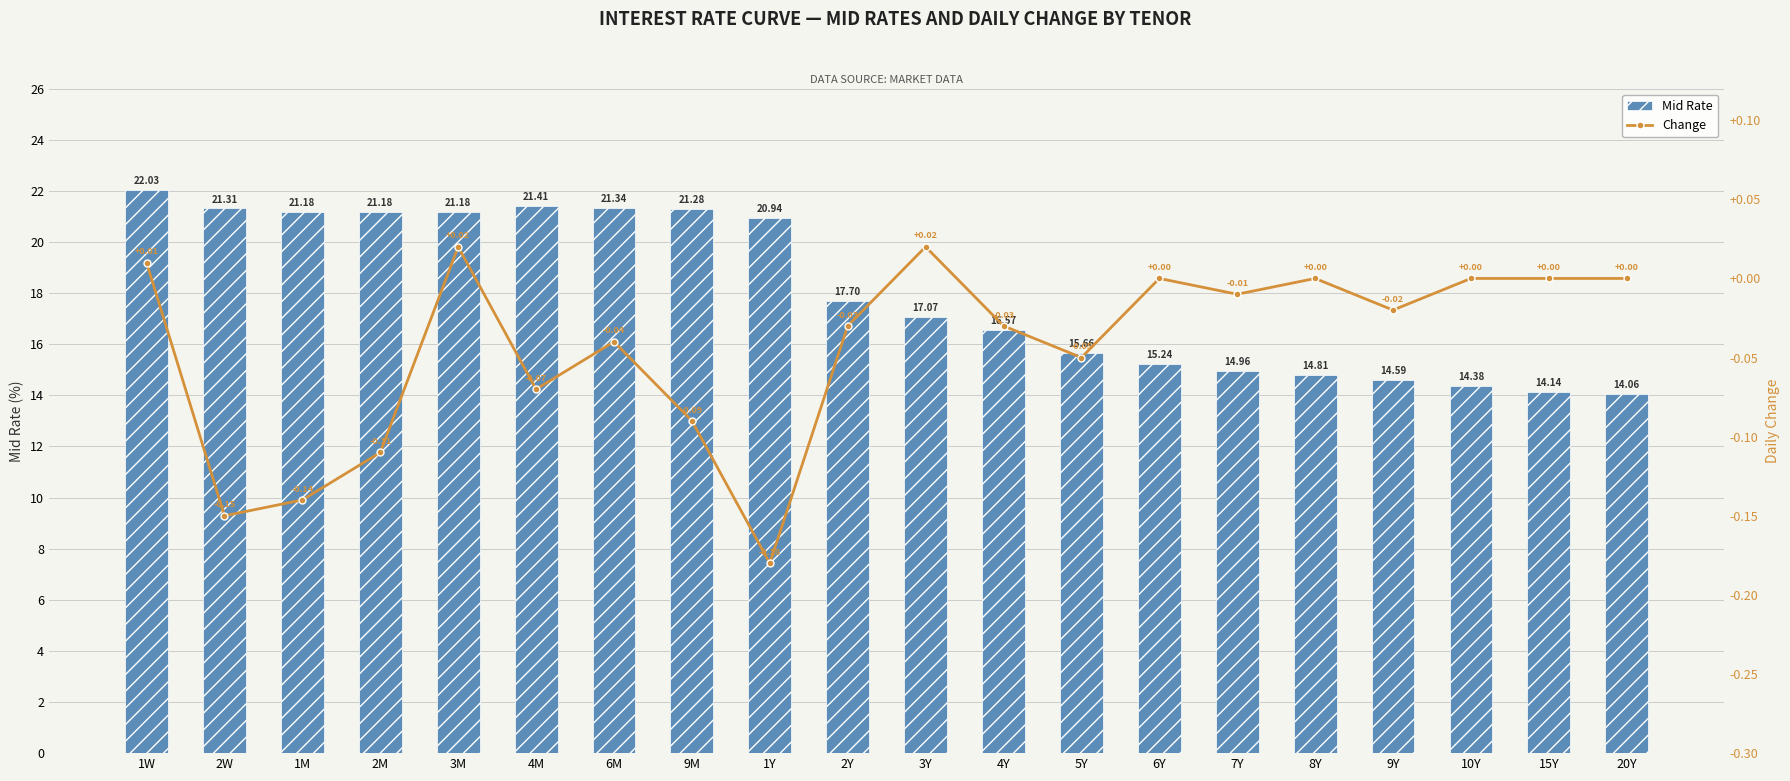

What is the label of the 20th bar from the right?

1W